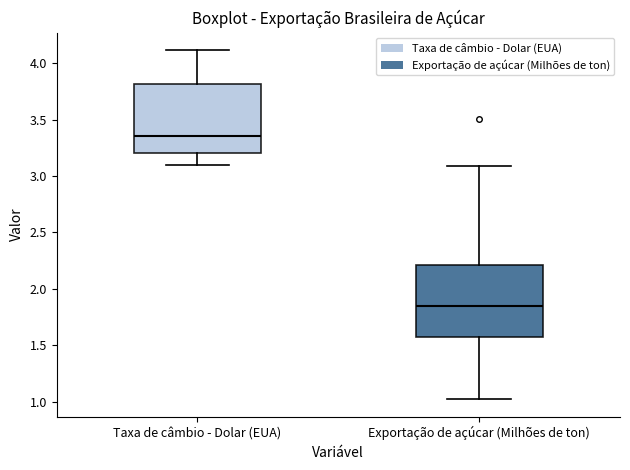

Which box has the highest median line?

Taxa de câmbio - Dolar (EUA)